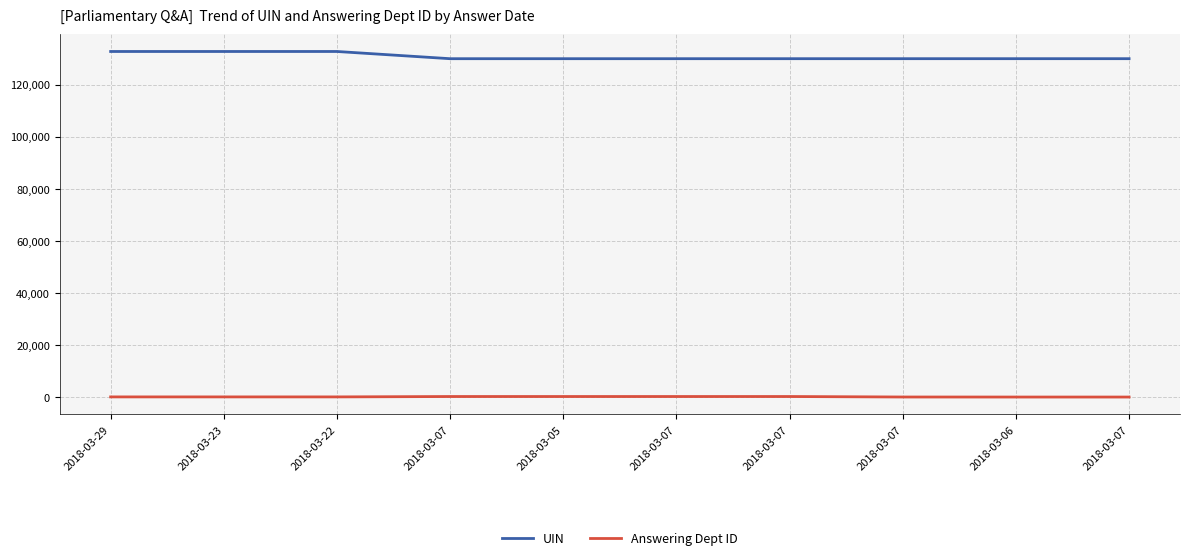

The Answering Dept ID series shows 33 at 2018-03-29. True or false?

False